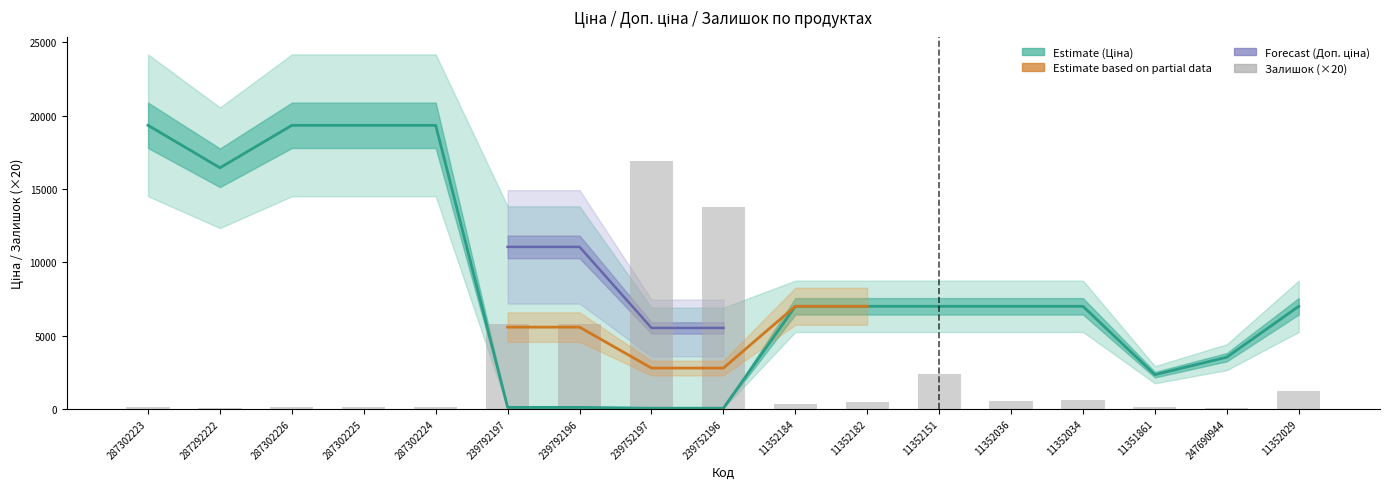

Which category has the lowest value in the Ціна series?

239752197